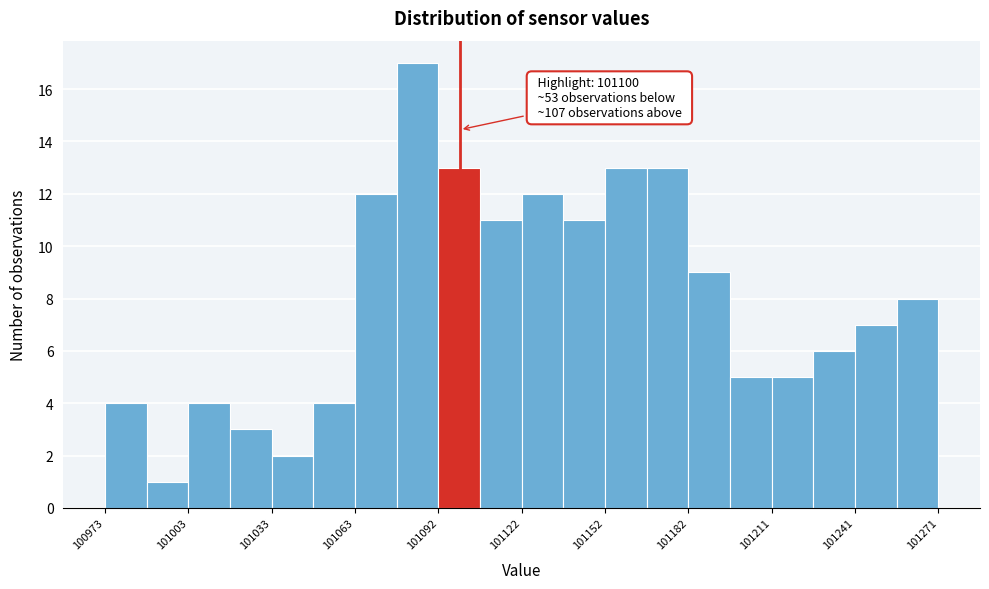

Around what value on the x-axis is the tallest bar? Give the approximate position of its centre, as read against the axis.

101085